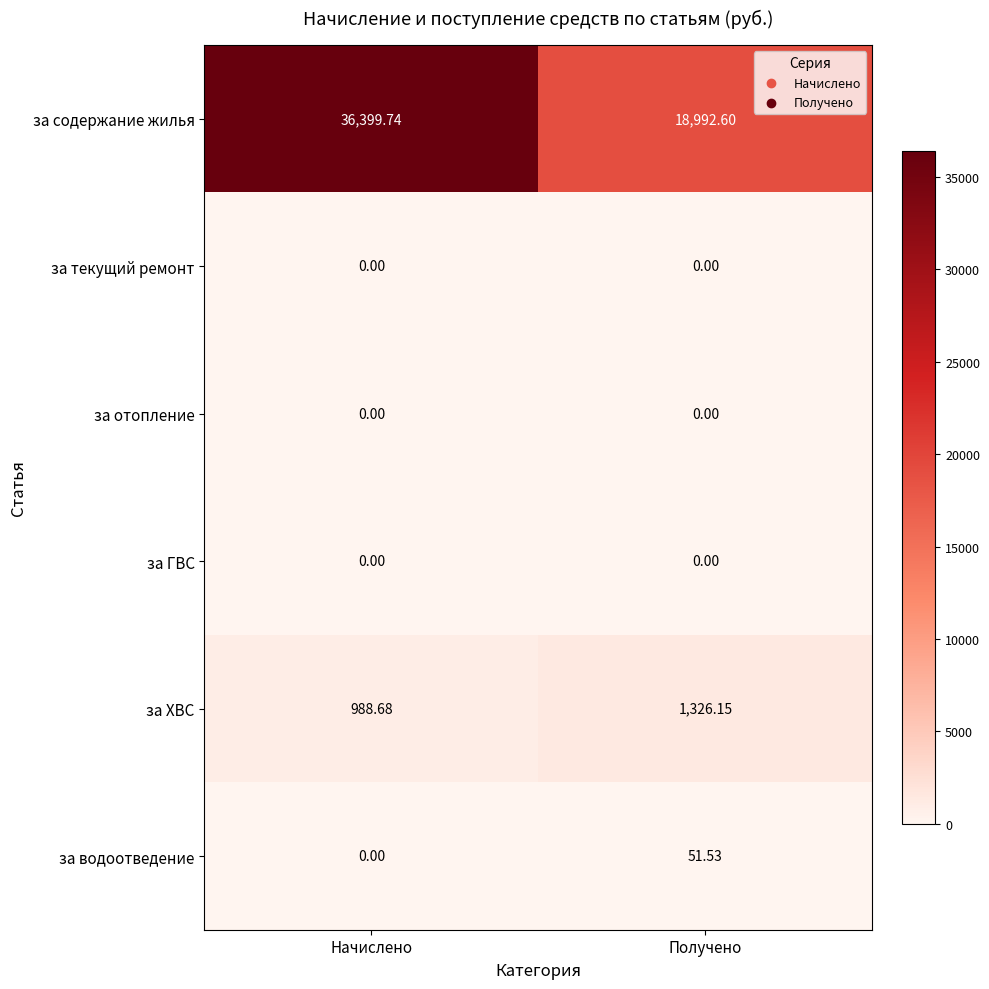

At which label does за содержание жилья first exceed 36399?

Начислено